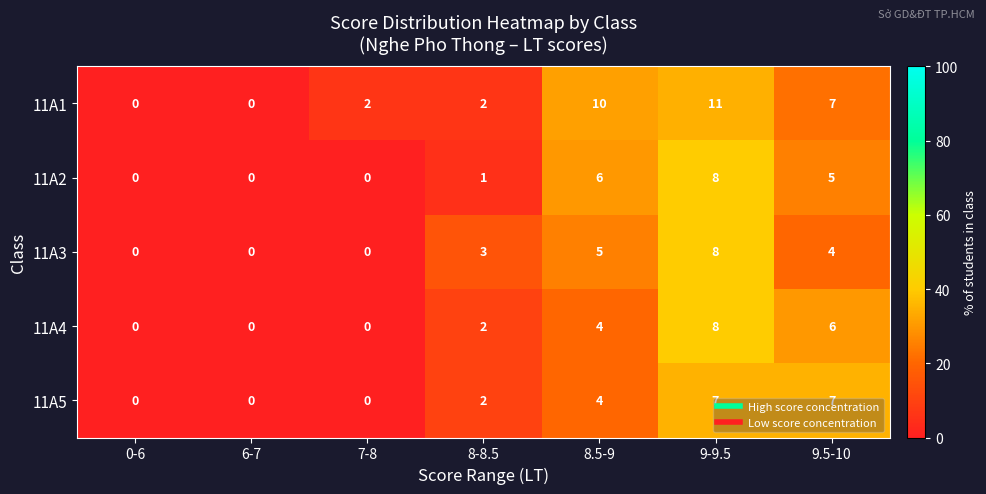

True or false: 11A4 has a value of 6 at 9.5-10.

True